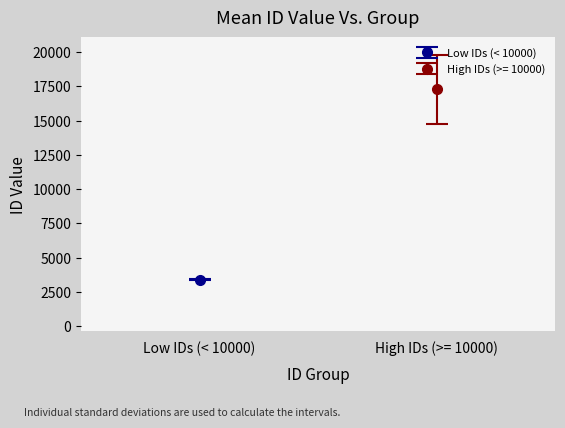

What is the smallest value displayed?

3330